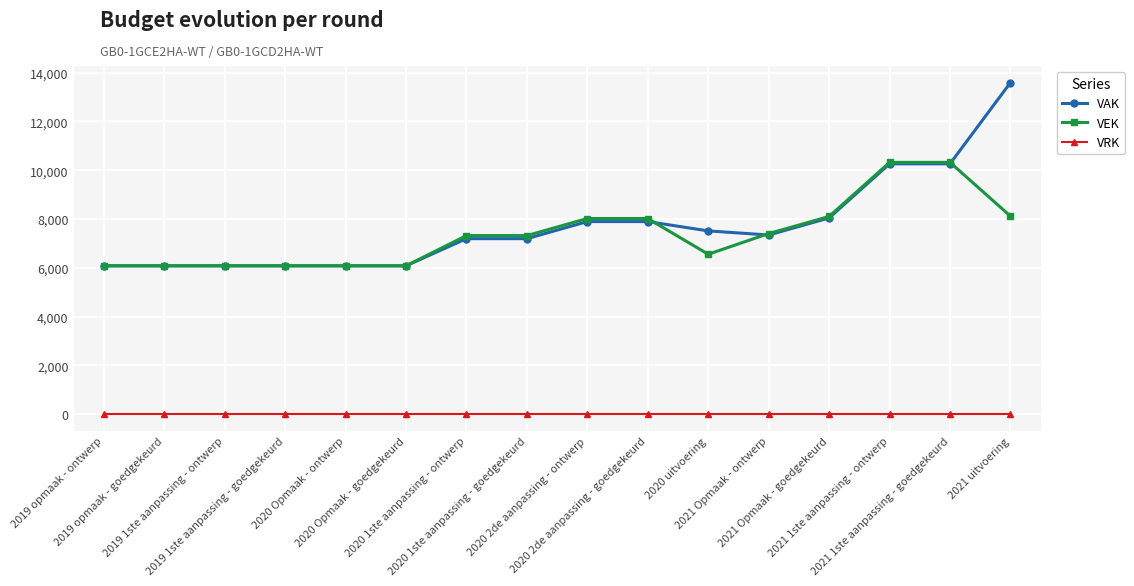

What is the difference between the maximum and minimum values in the VAK series?

7511